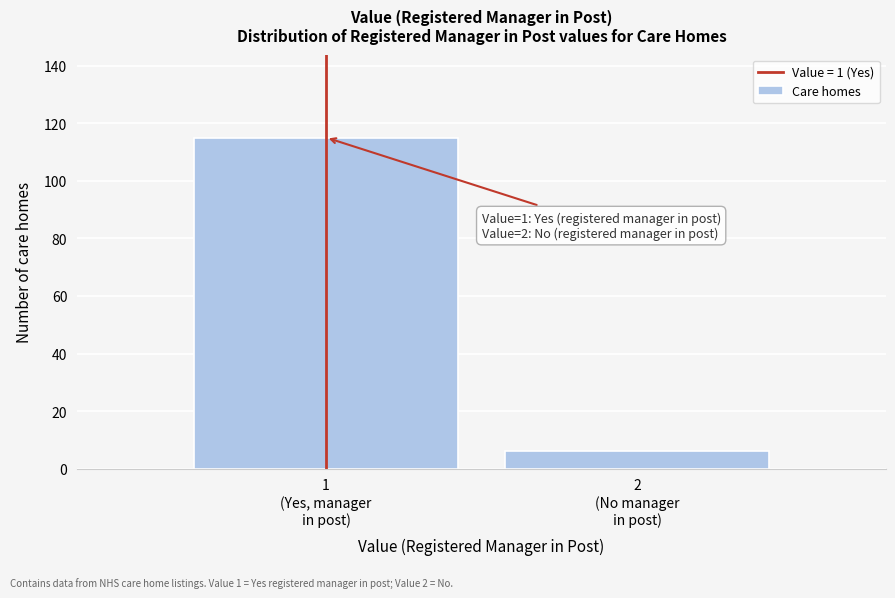

Reading left to right, list all the values displayed in this chart.

115	6